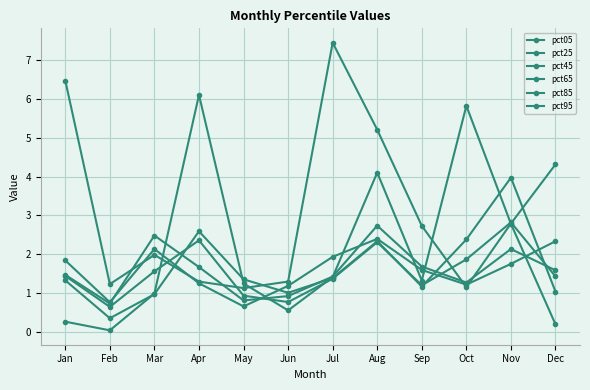

In pct85, how many points are lower than both neighbors (excluding endpoints)?

3